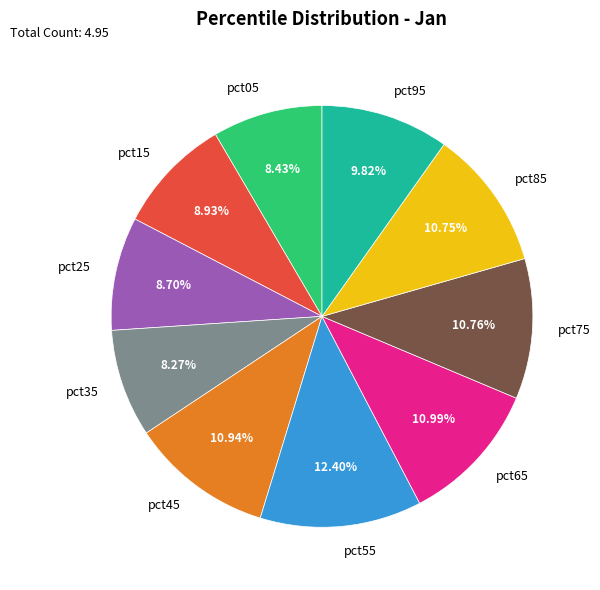

To the nearest percent, what portion does pct25 represent?

9%